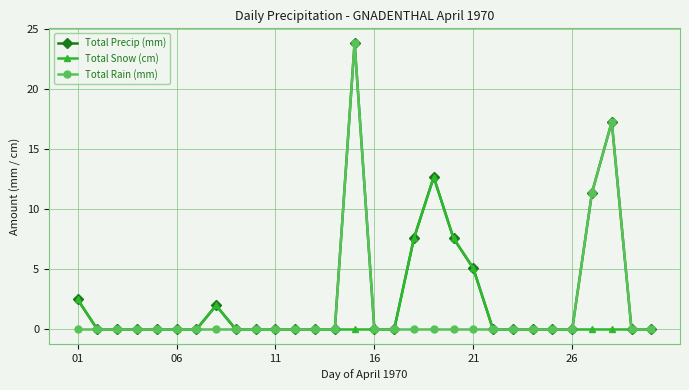

What are all the series names shown in the legend?

Total Precip (mm), Total Snow (cm), Total Rain (mm)